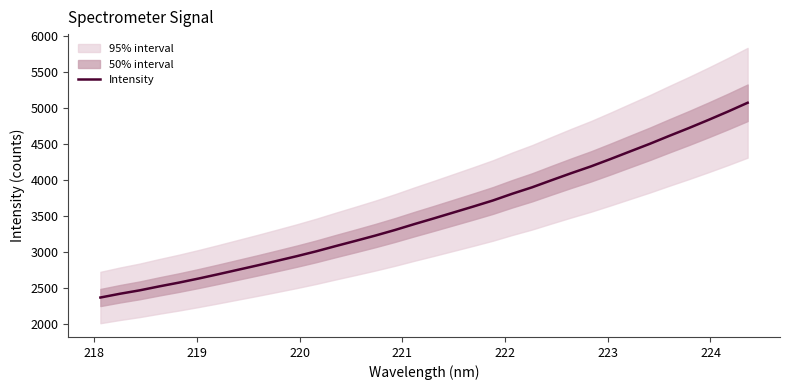

What is the minimum value shown in the chart?

2373.0